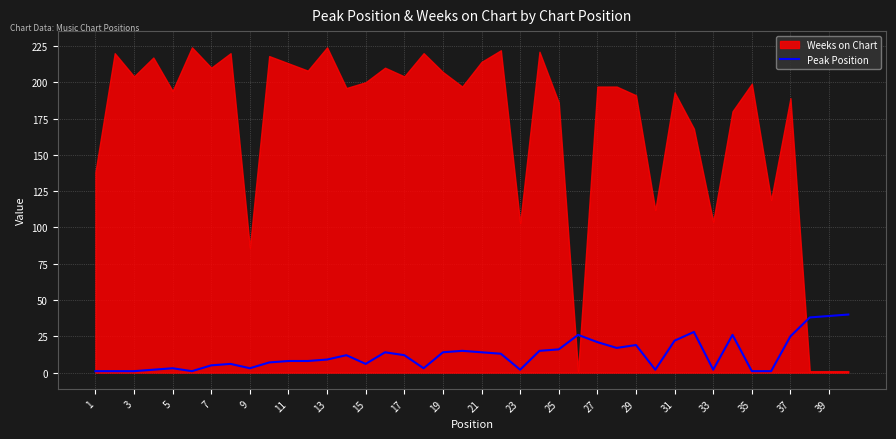

The value at 3 is 2. True or false?

False